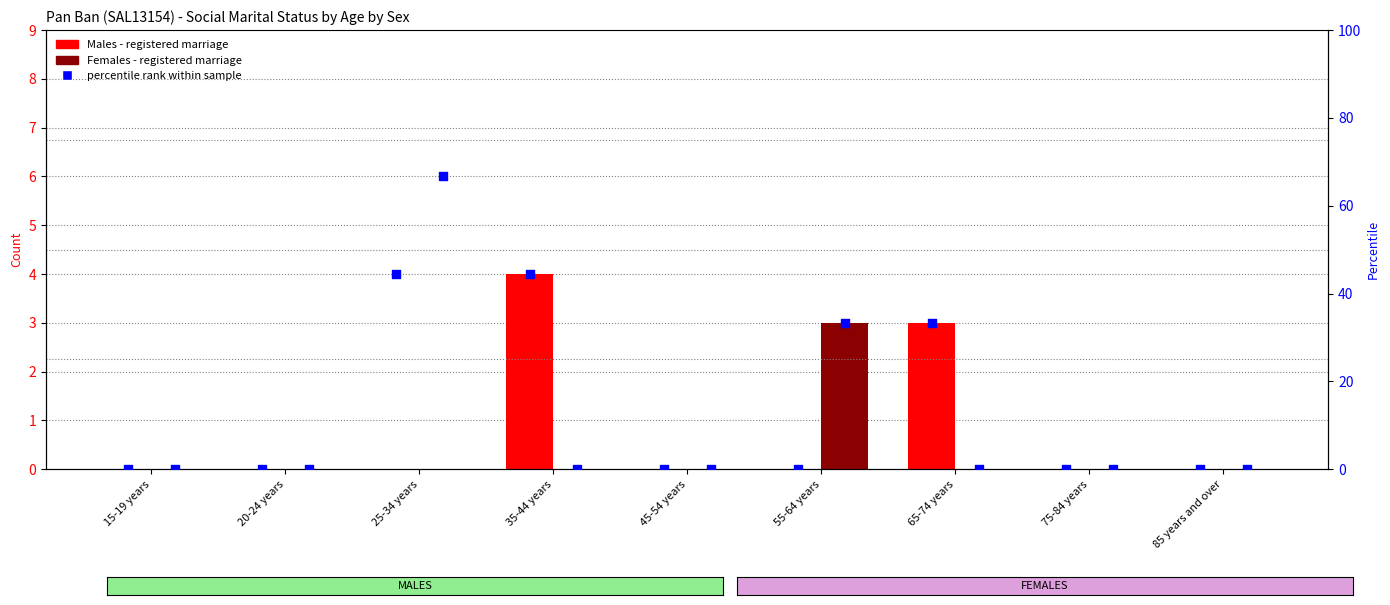

Which series contains the lowest Y value?

Males - Registered Marriage